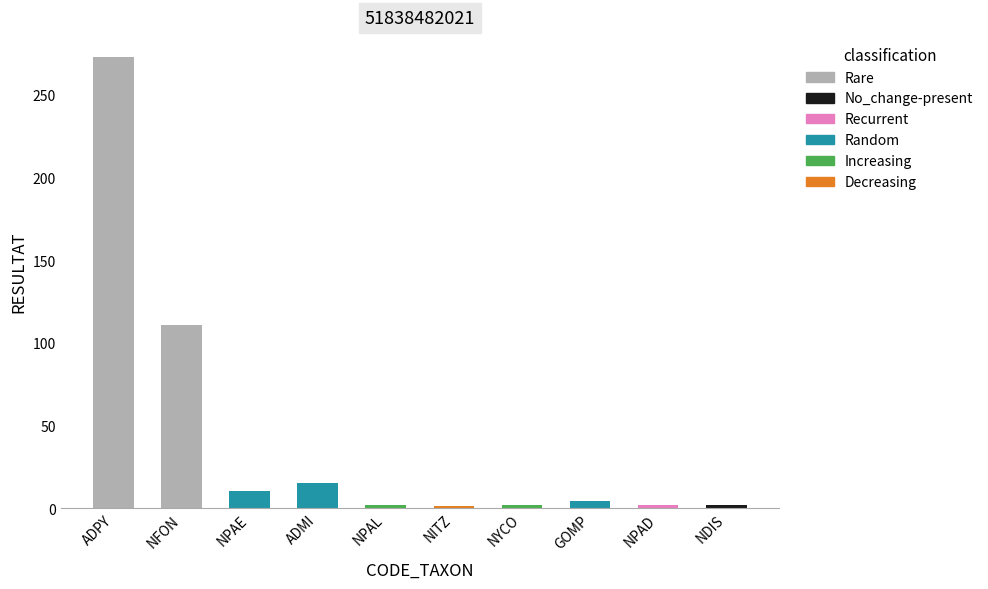

What is the difference between the maximum and minimum values?

272